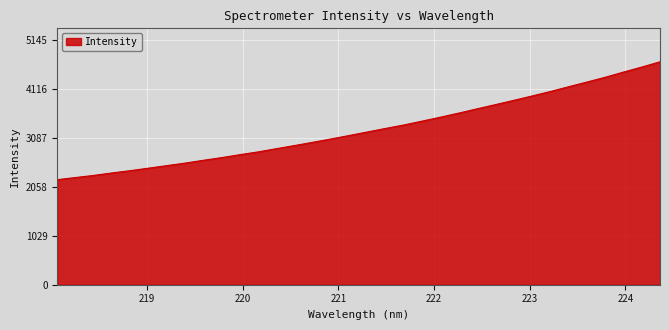

What is the maximum value shown in the chart?

4677.7